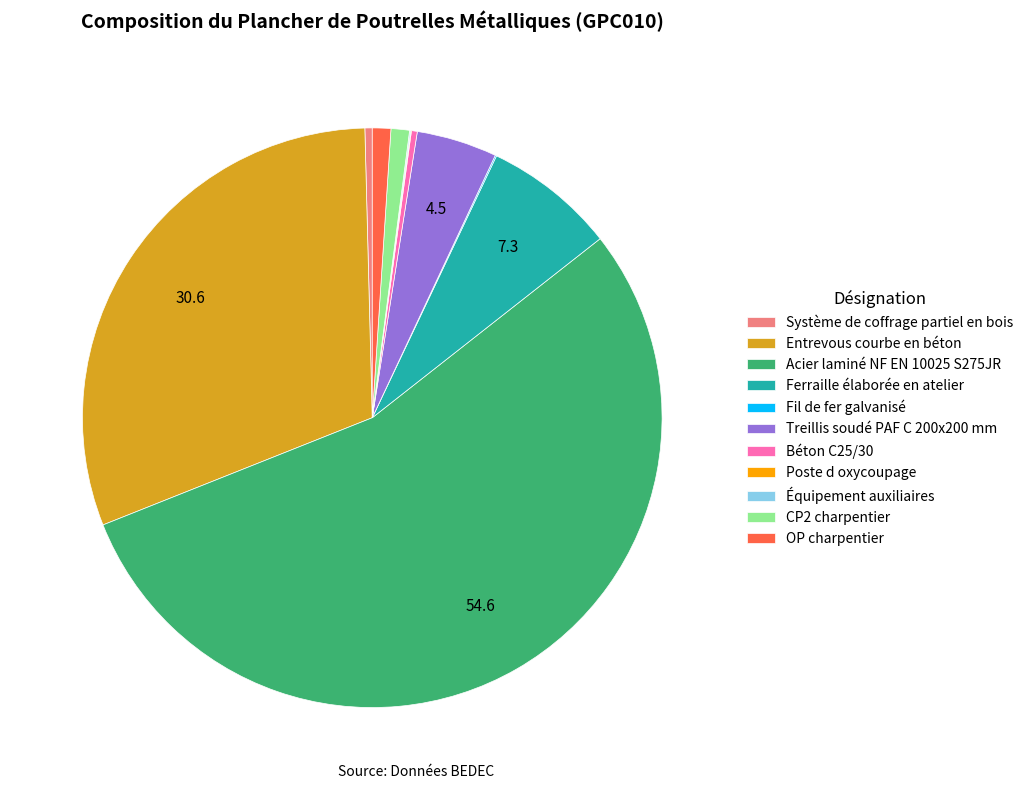

Which slice represents more than half of the pie?

Acier laminé NF EN 10025 S275JR